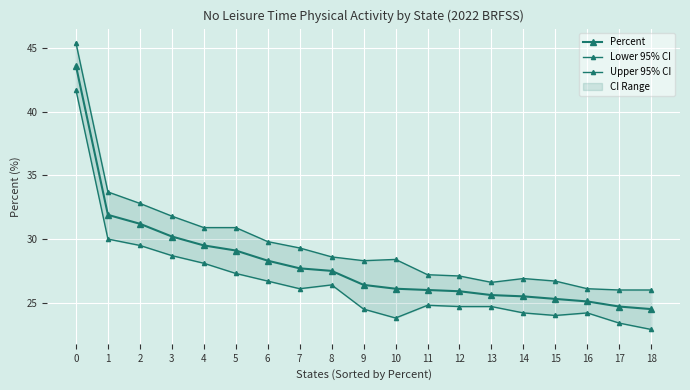

What is the minimum value shown in the chart?

22.9